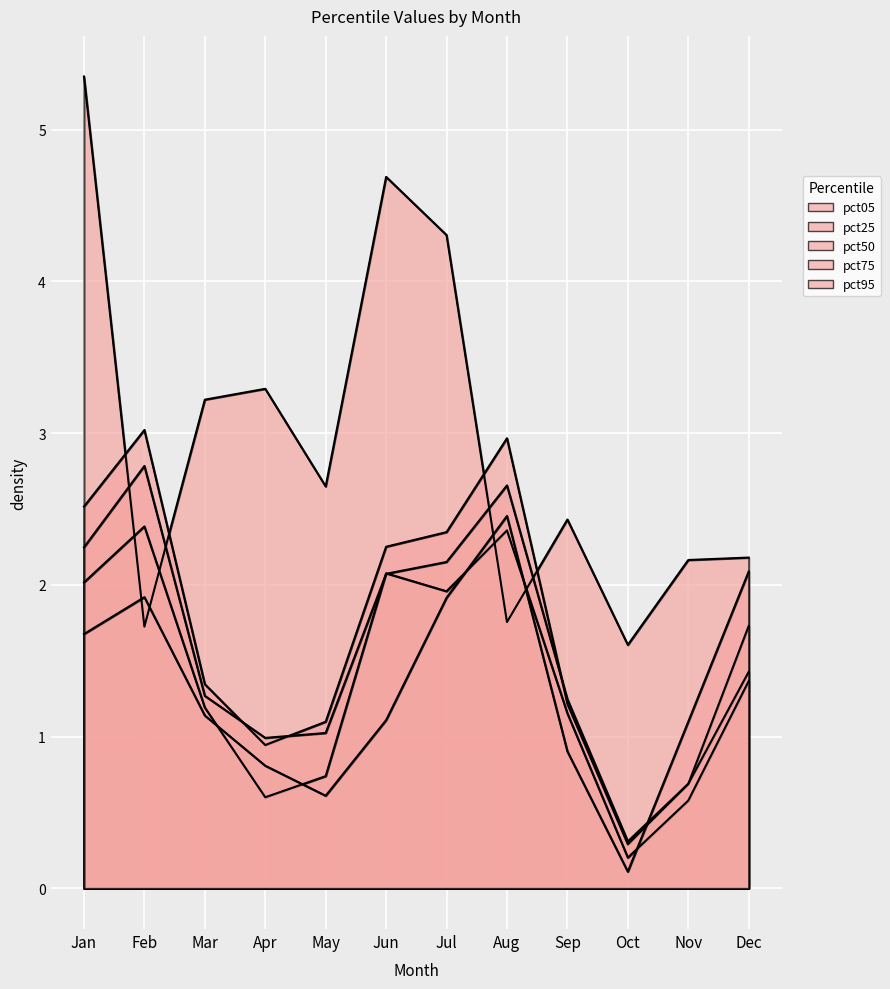

How many values in the pct25 series are below 1?

3